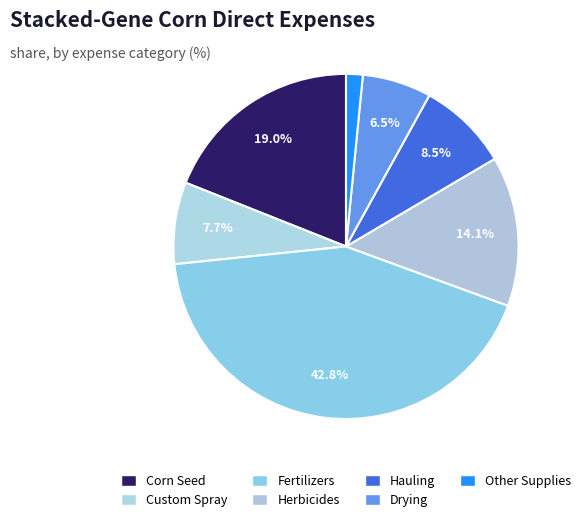

Does any single category account for the majority?

No